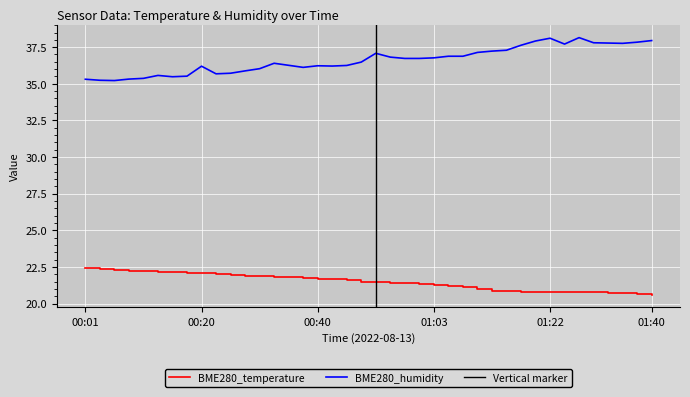

How many lines are shown in the chart?

2